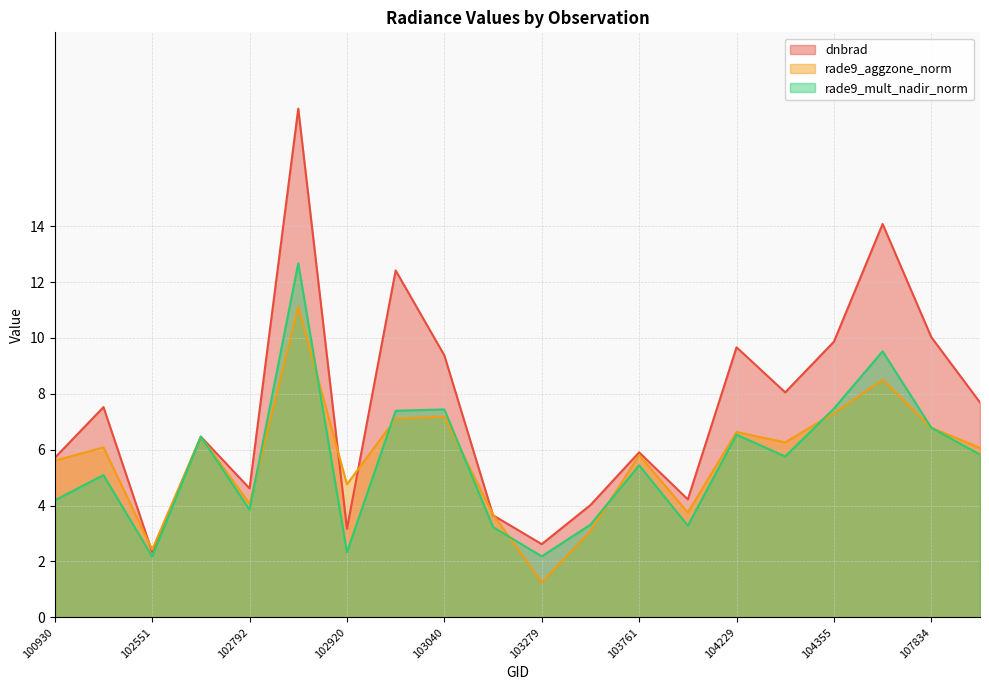

Between 103279 and 102920, which is larger?

102920